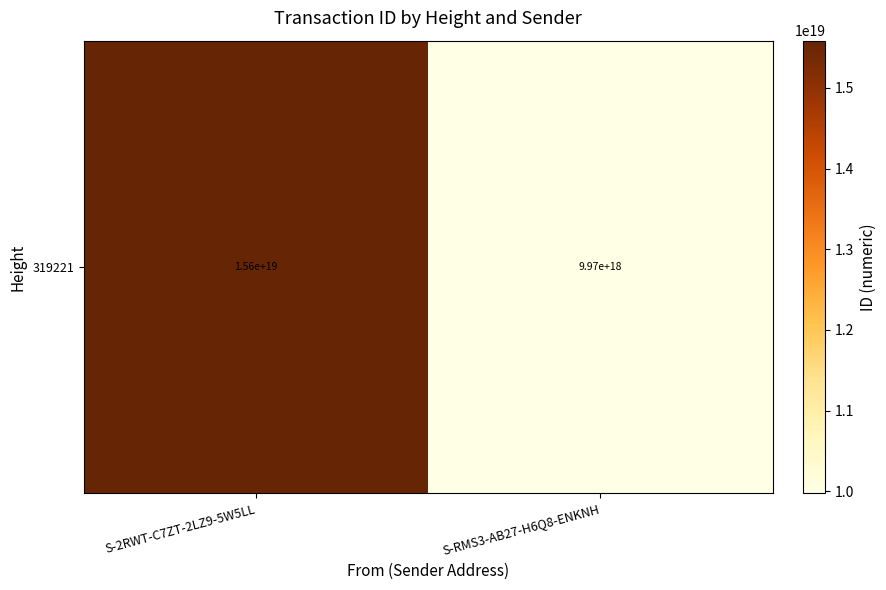

What is the difference between the values at S-RMS3-AB27-H6Q8-ENKNH and S-2RWT-C7ZT-2LZ9-5W5LL?

5612368575043272704